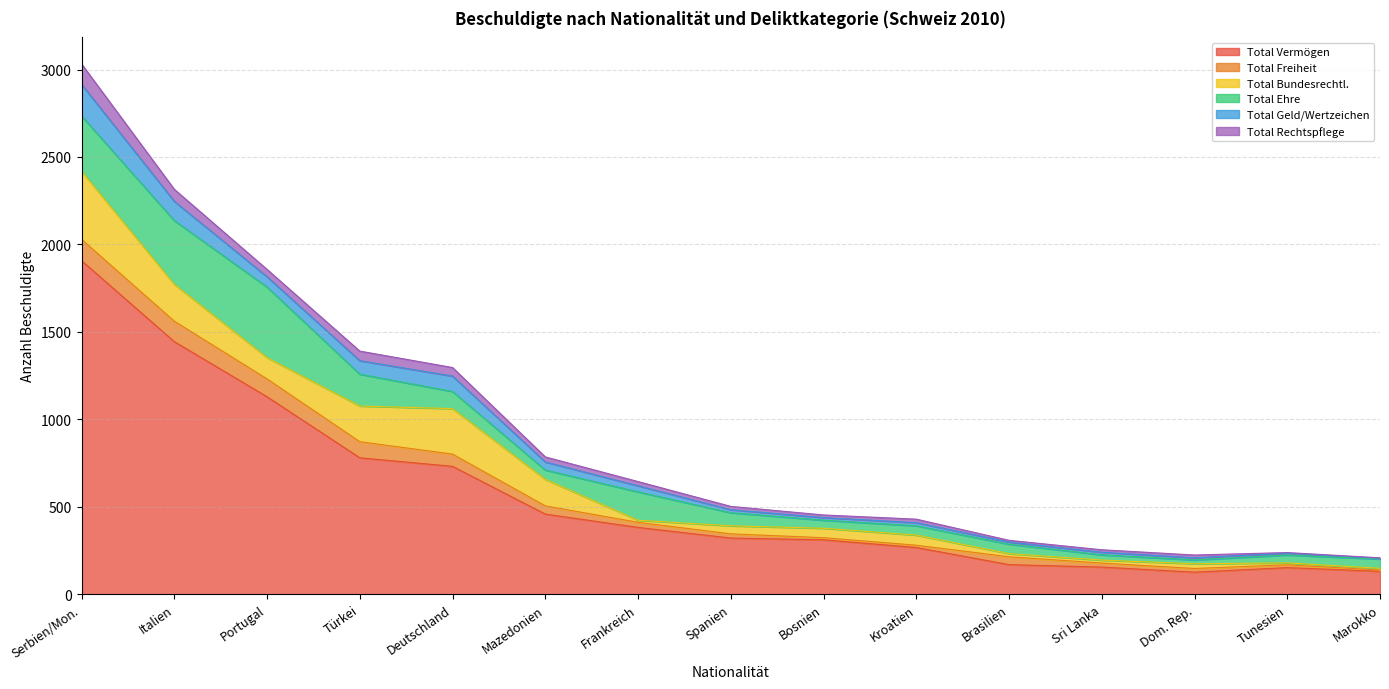

What is the difference between the second highest and second lowest values in the Total Freiheit series?

119